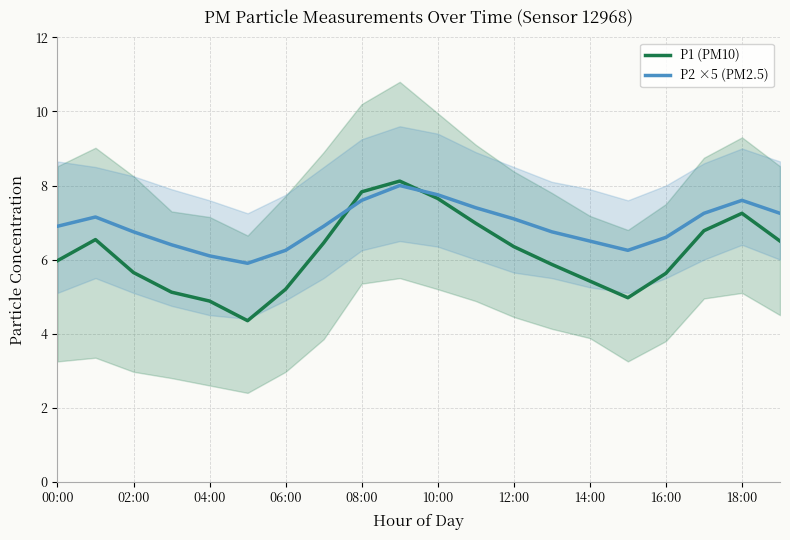

The value of P2 ×5 (PM2.5) at 06:00 is 6.2. True or false?

True